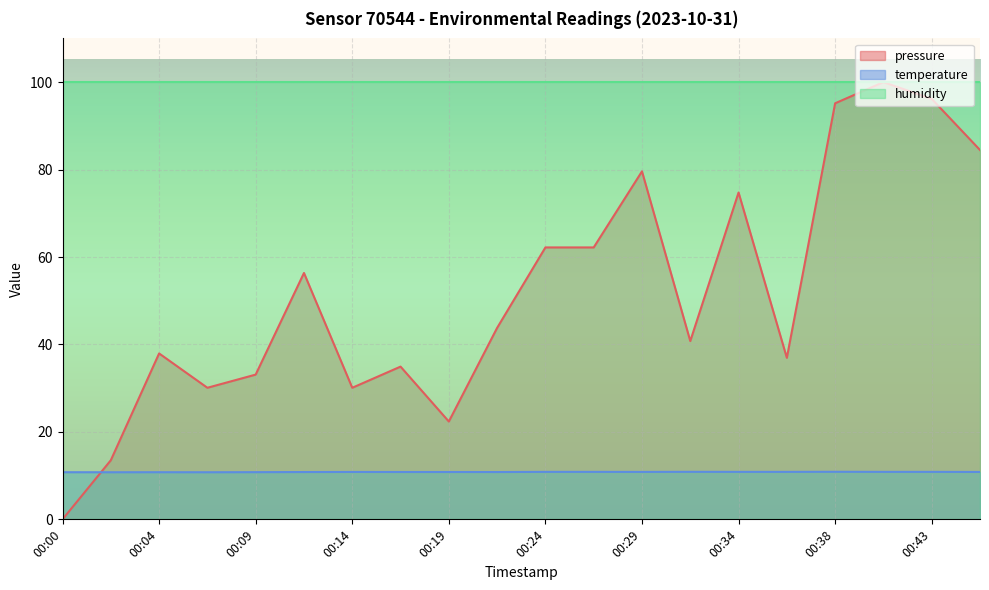

After their last crossing, which series has the higher values: temperature or pressure?

pressure